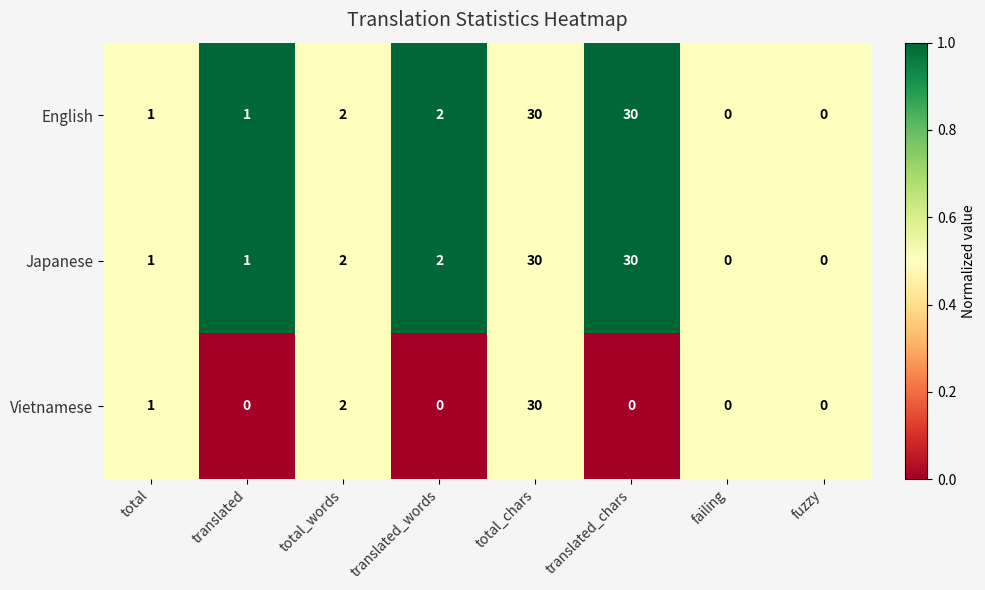

Is the value of Japanese at fuzzy greater than the value of Vietnamese at total_chars?

No